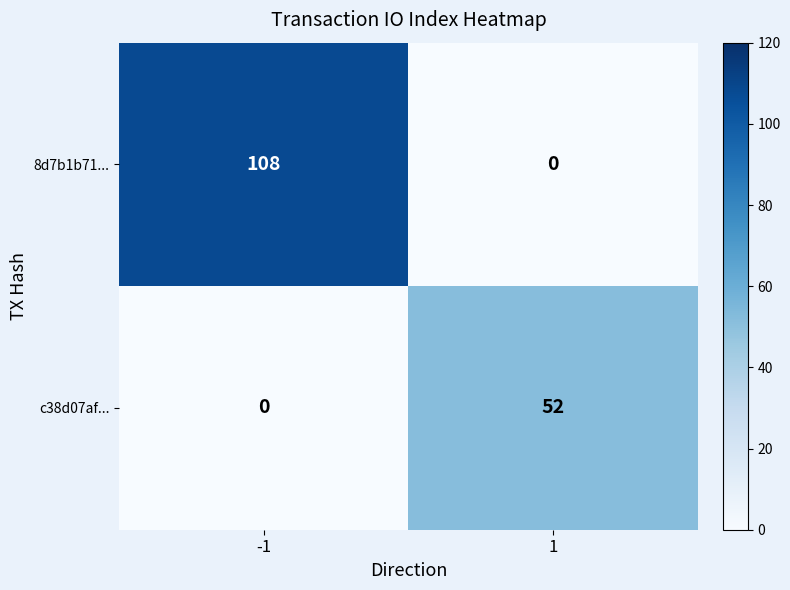

At which category is the sum across all series the highest?

-1